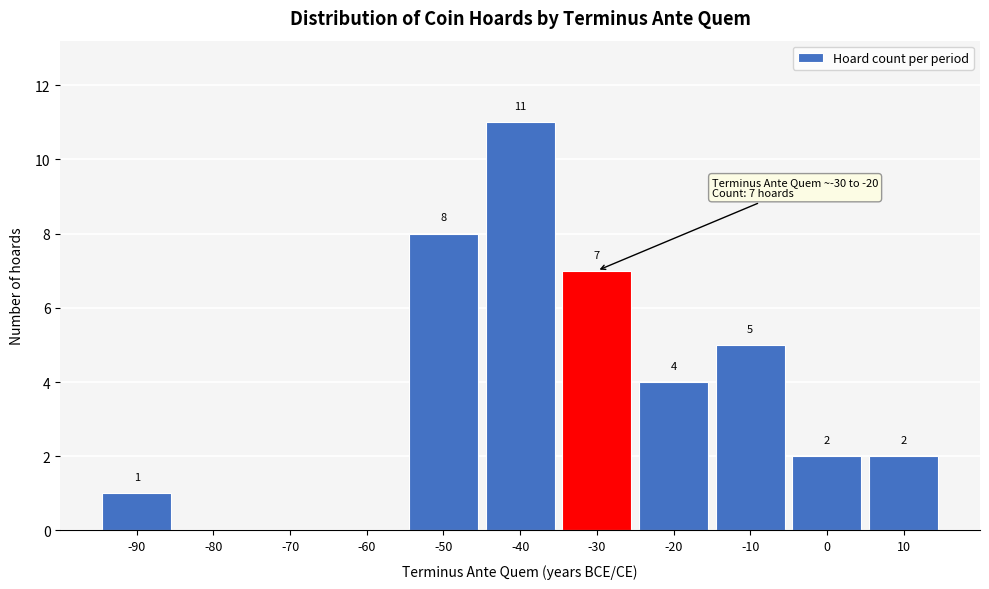

Reading right to left, list all the values displayed in this chart.

10=2	0=2	-10=5	-20=4	-30=7	-40=11	-50=8	-60=0	-70=0	-80=0	-90=1